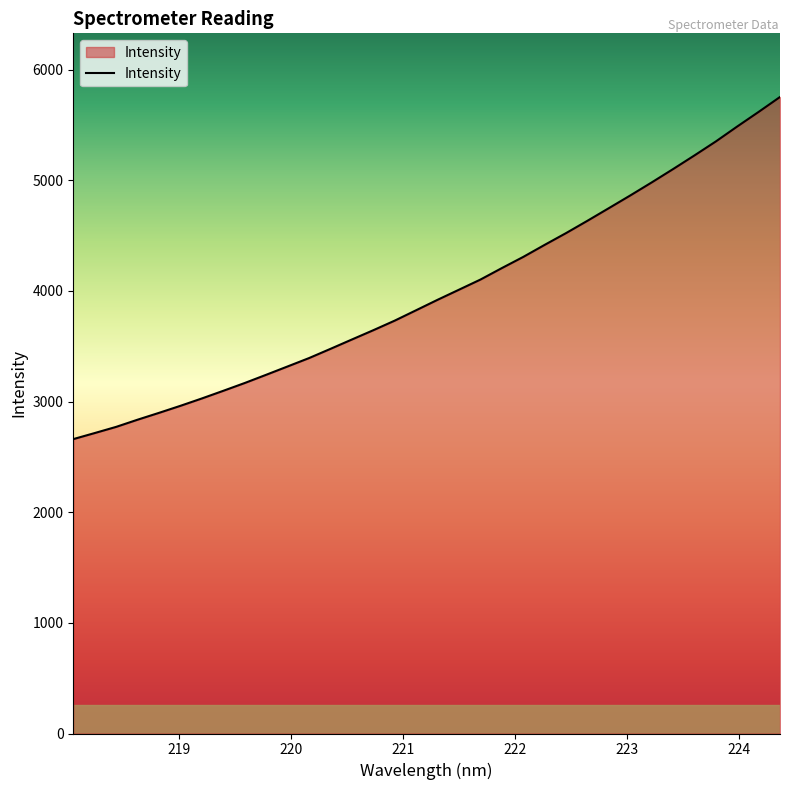

What is the difference between the maximum and minimum values?

3091.9